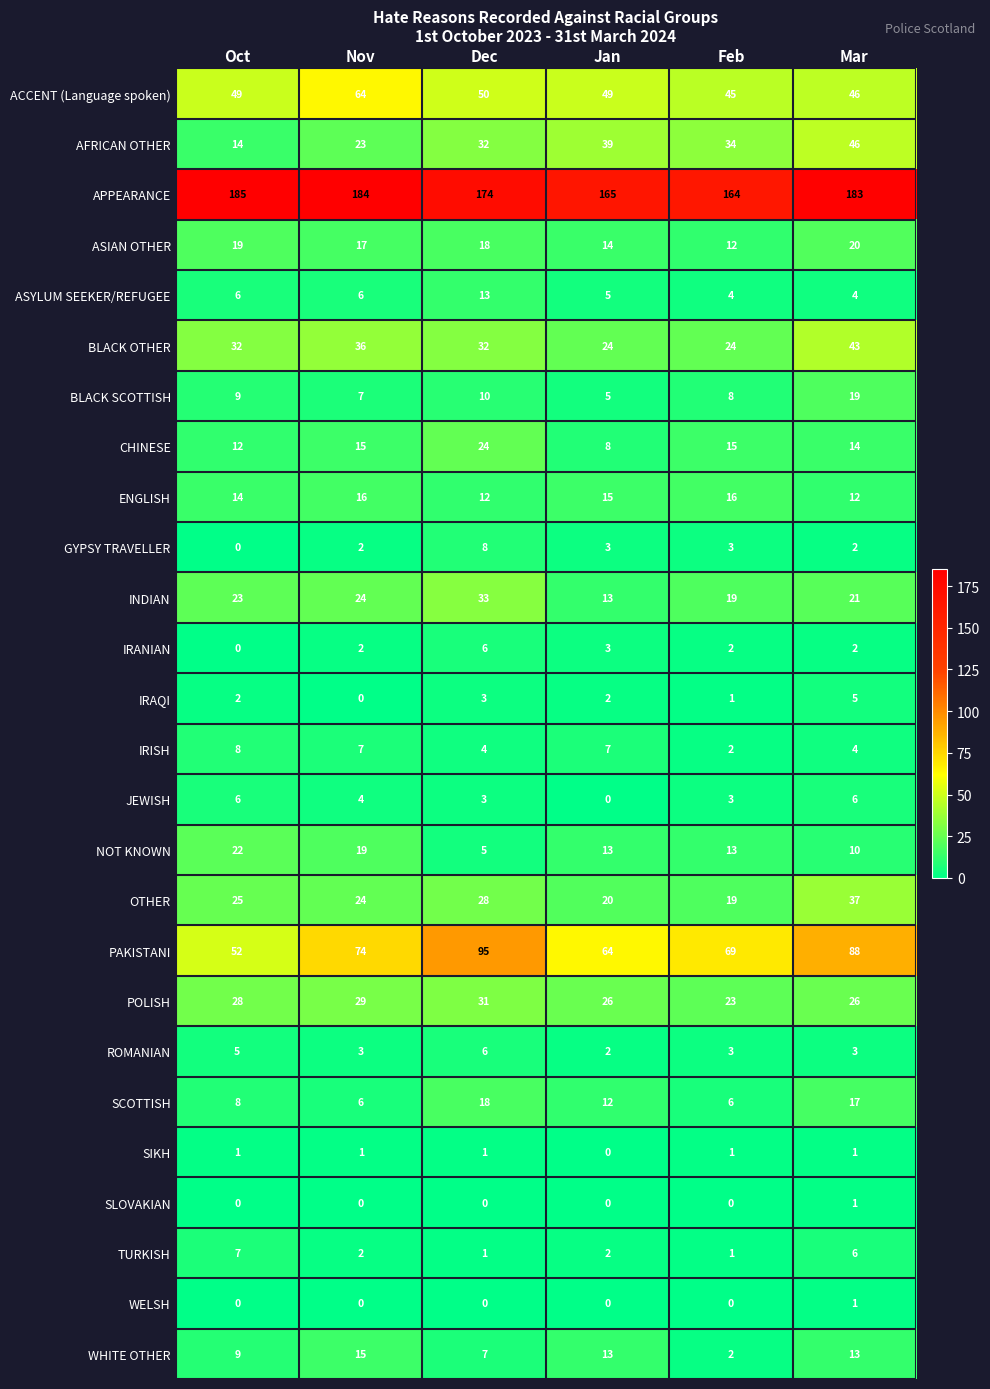

Which category has the highest value in the GYPSY TRAVELLER series?

Dec